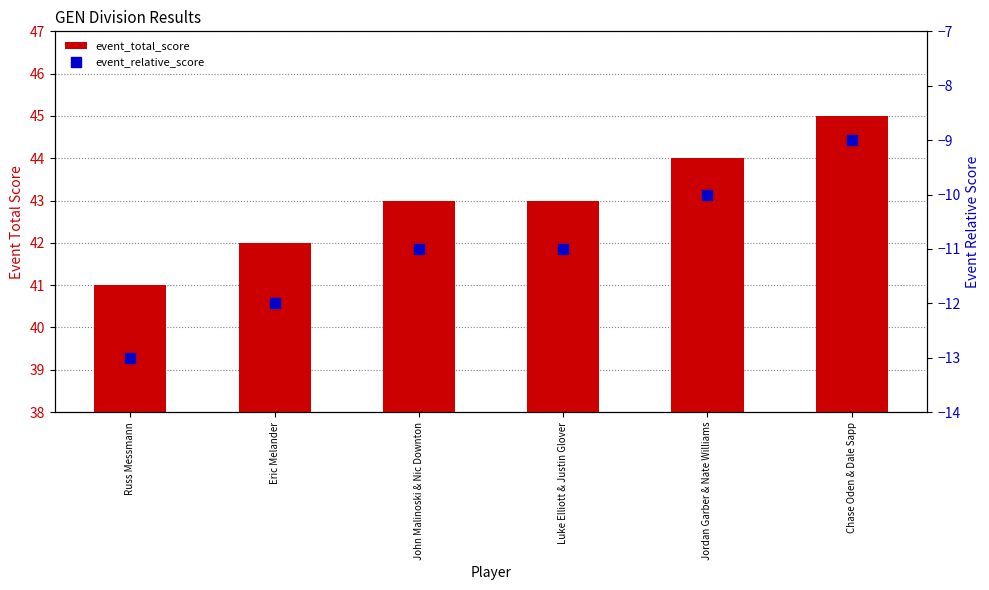

Which series reaches the minimum Y coordinate?

event_relative_score